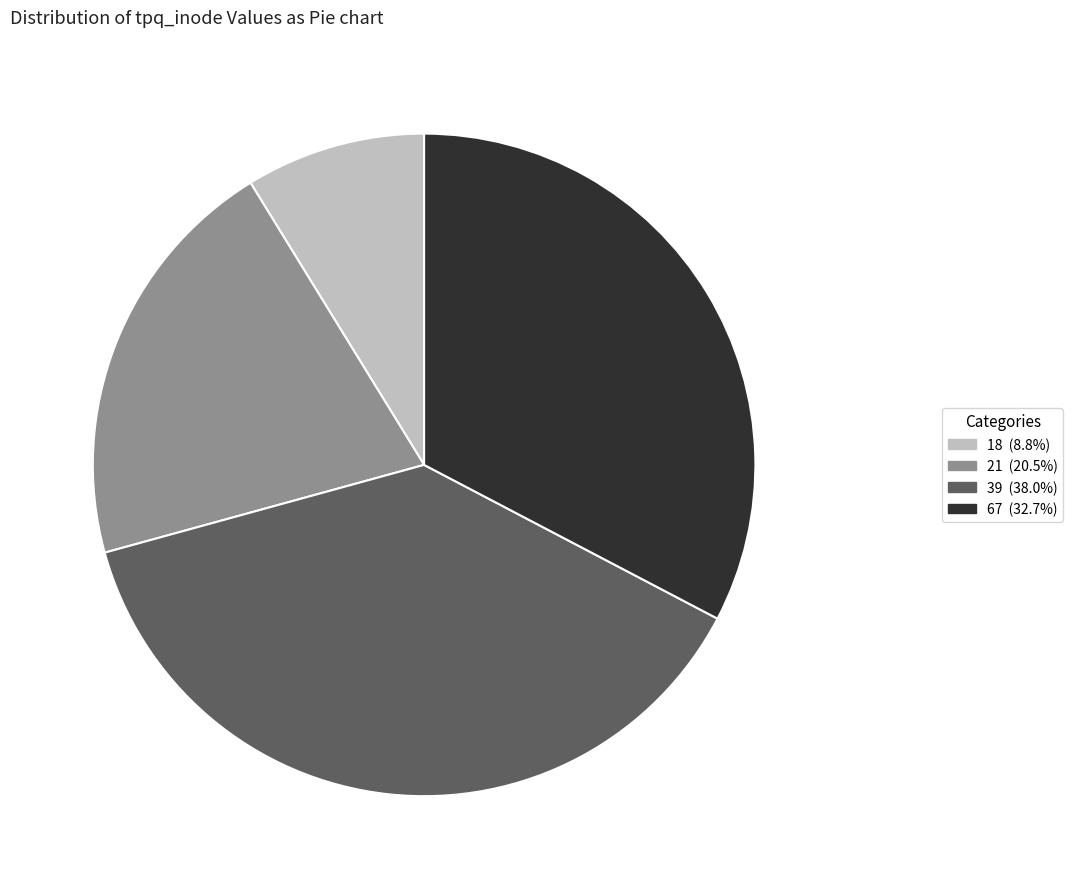

Does any single category account for the majority?

No